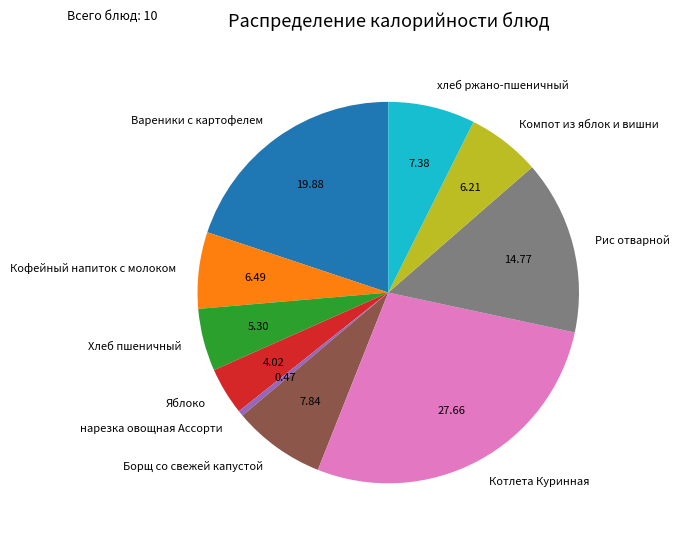

Count the number of slices in the pie.

10